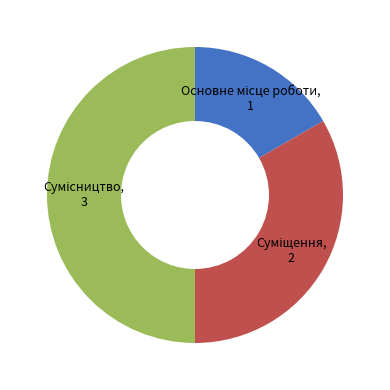

Rank the categories by value from highest to lowest.

Сумісництво, Суміщення, Основне місце роботи